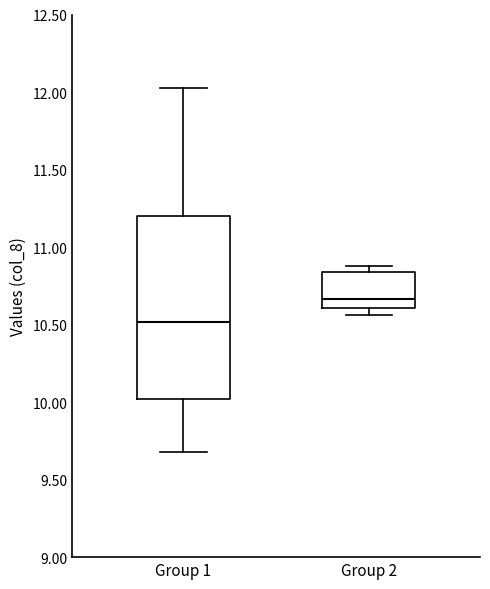

Where is the upper edge of the box for Group 1 on the y-axis? The values are not printed on the chart, so give them approximately, as read against the axis.

11.20